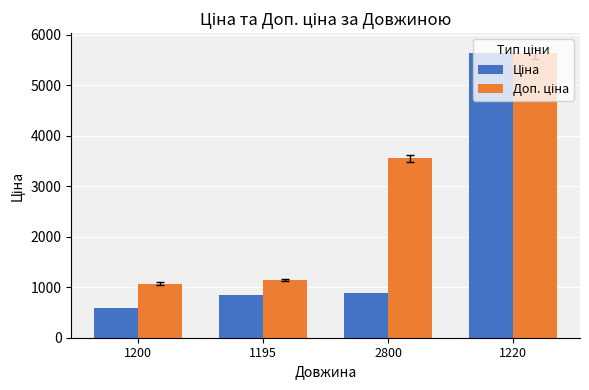

What position from the left is 2800?

3